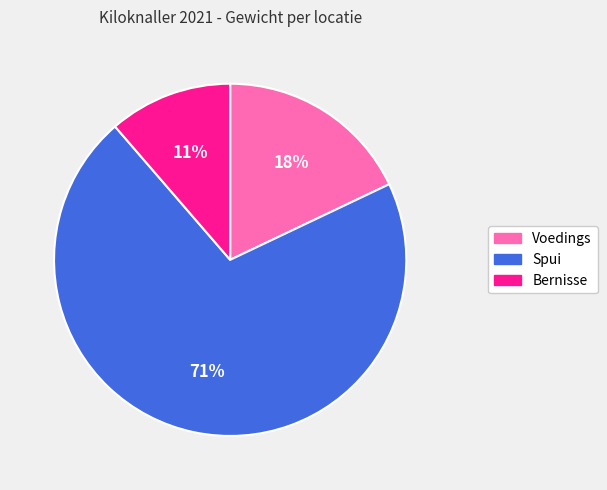

Is there a majority slice in this chart?

Yes